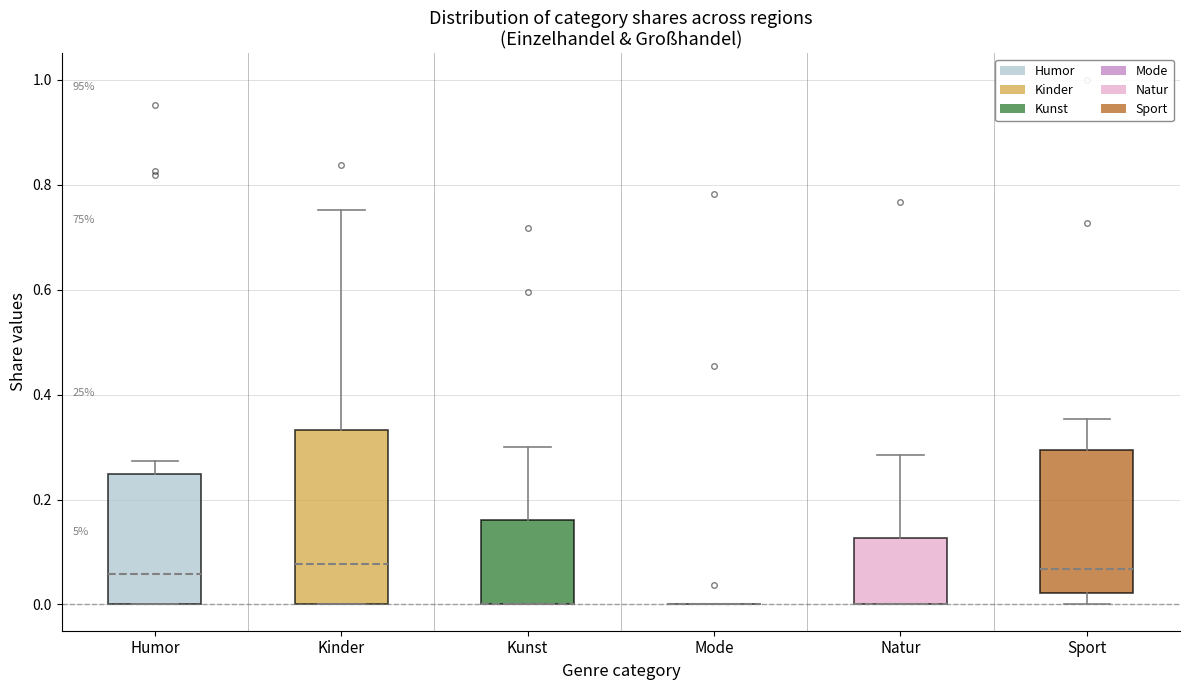

Reading left to right, read every box against the y-axis: the position of its median line, the range the box covers, and the ends of its whiskers. The values are not printed on the chart, so give them approximately, as read against the axis.

Humor: median 0.06, box 0.00 to 0.24, whiskers 0.00 to 0.28
Kinder: median 0.08, box 0.00 to 0.34, whiskers 0.00 to 0.76
Kunst: median 0.00 (drawn on the box's lower edge), box 0.00 to 0.16, whiskers 0.00 to 0.30
Mode: box collapsed to a line at 0.00, whiskers 0.00 to 0.00
Natur: median 0.00 (drawn on the box's lower edge), box 0.00 to 0.12, whiskers 0.00 to 0.28
Sport: median 0.06, box 0.02 to 0.30, whiskers 0.00 to 0.36